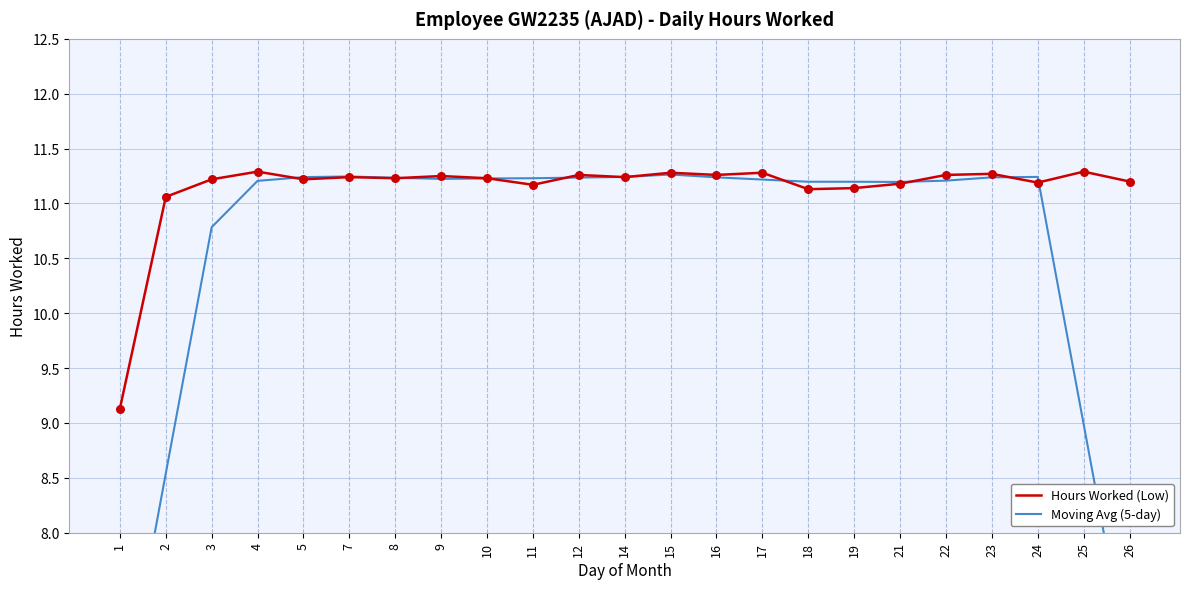

What are all the series names shown in the legend?

Hours Worked (Low), Moving Avg (5-day)